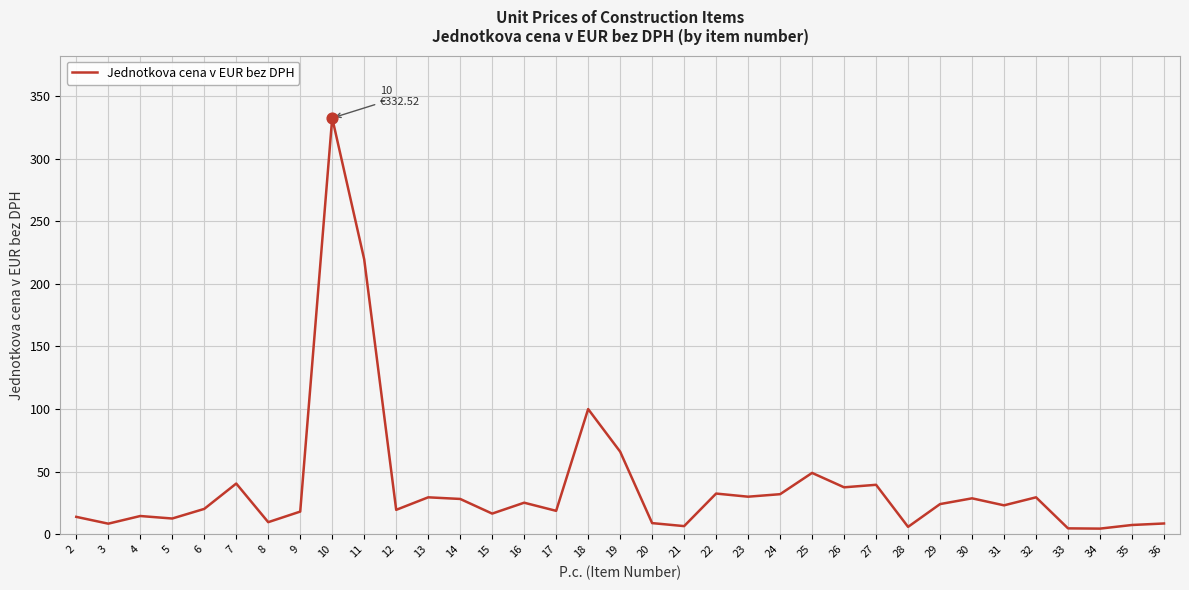

Between 22 and 12, which is larger?

22